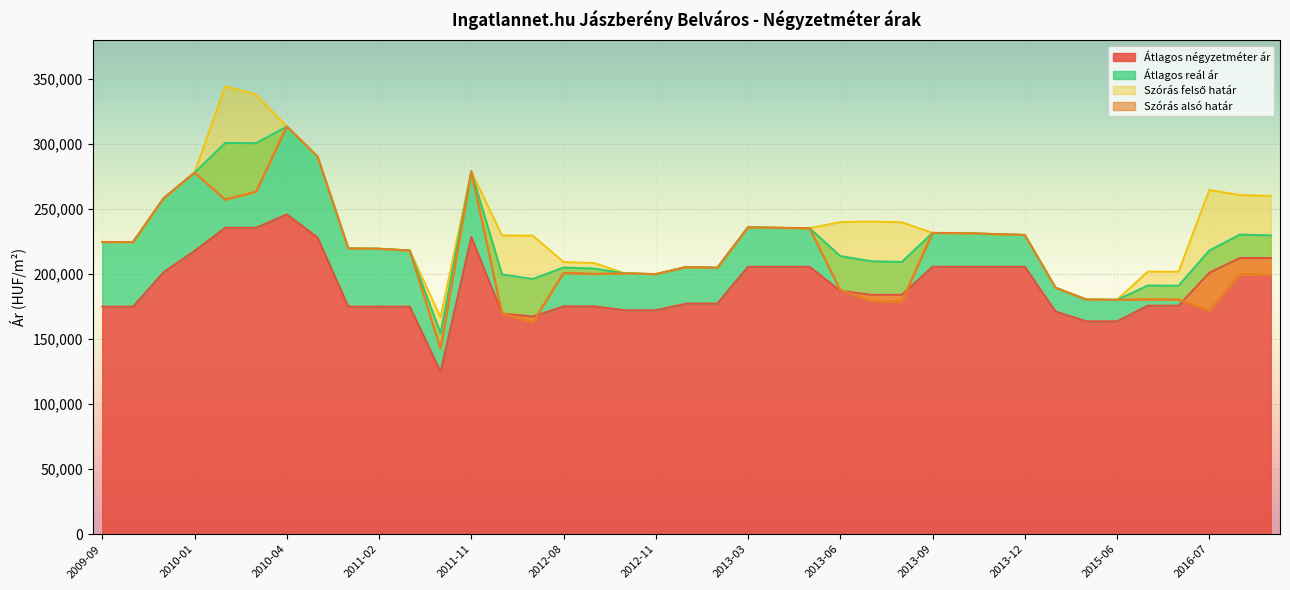

What is the total value across all series at 2009-11?

976961